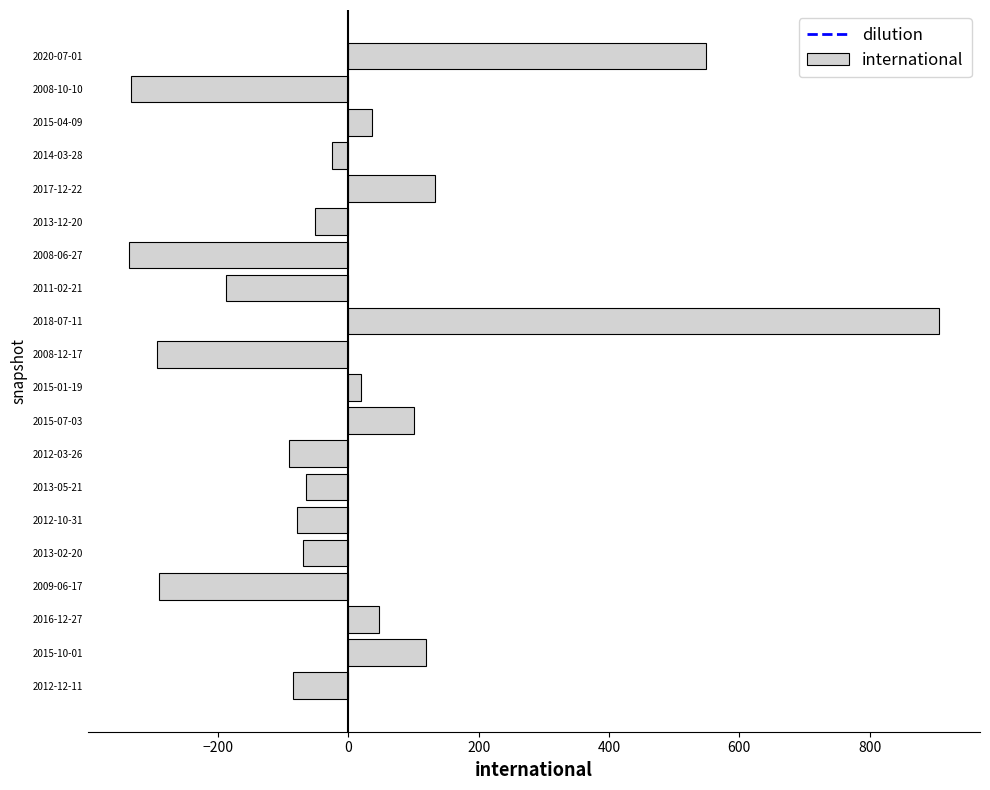

What is the sum of the values at 2012-10-31 and 2008-06-27?

-417.2